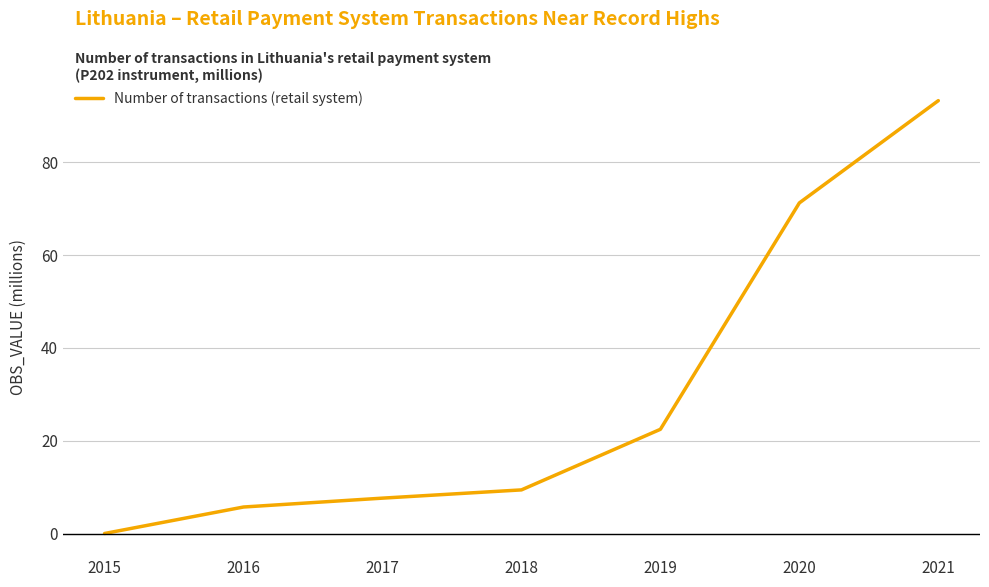

How many values exceed 9?

4